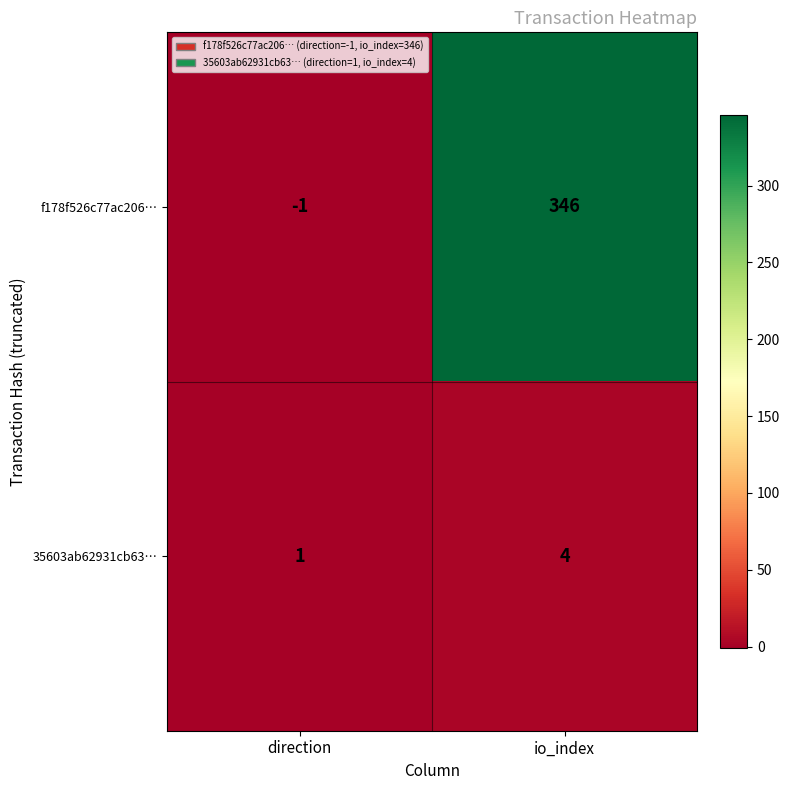

Which series changed the most between direction and io_index?

f178f526c77ac206…